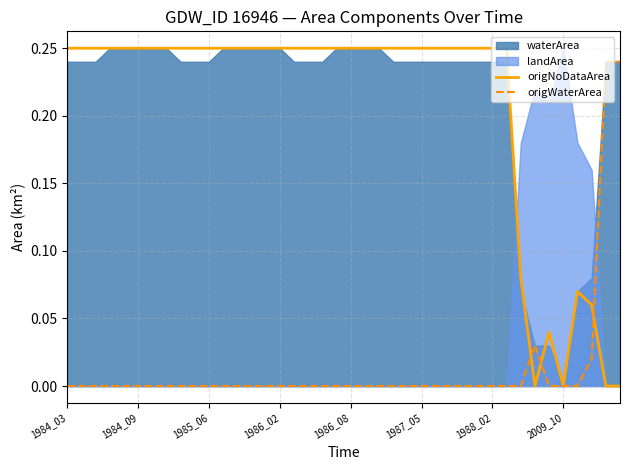

Is it true that origWaterArea equals -0.2 at 1984_03?

False